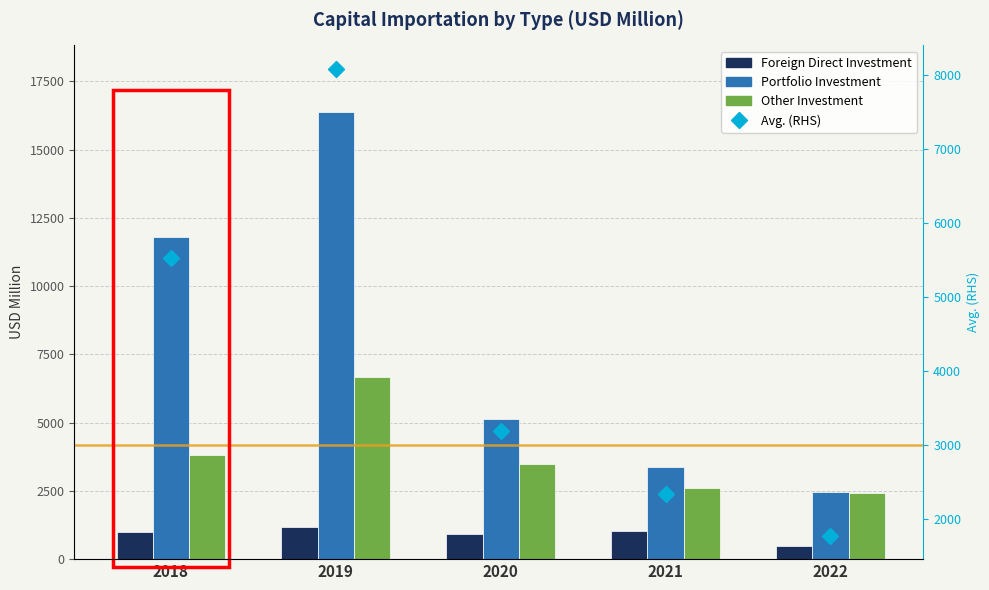

Reading left to right, list all the values displayed in this chart.

Foreign Direct Investment: 981.8	1194.7	934.3	1027.7	468.1
Portfolio Investment: 11802.3	16365.5	5137.2	3385.6	2442.2
Other Investment: 3815.5	6690.2	3491.2	2616.1	2418.6
Avg. (RHS): 5533.2	8083.5	3187.6	2343.1	1776.3